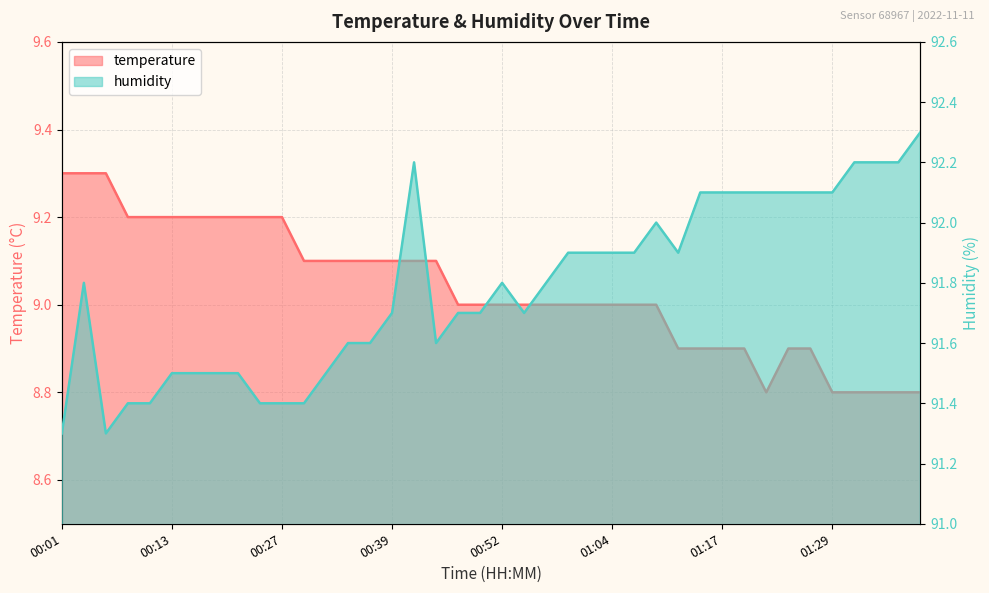

What is the lowest value of the temperature series?

8.8